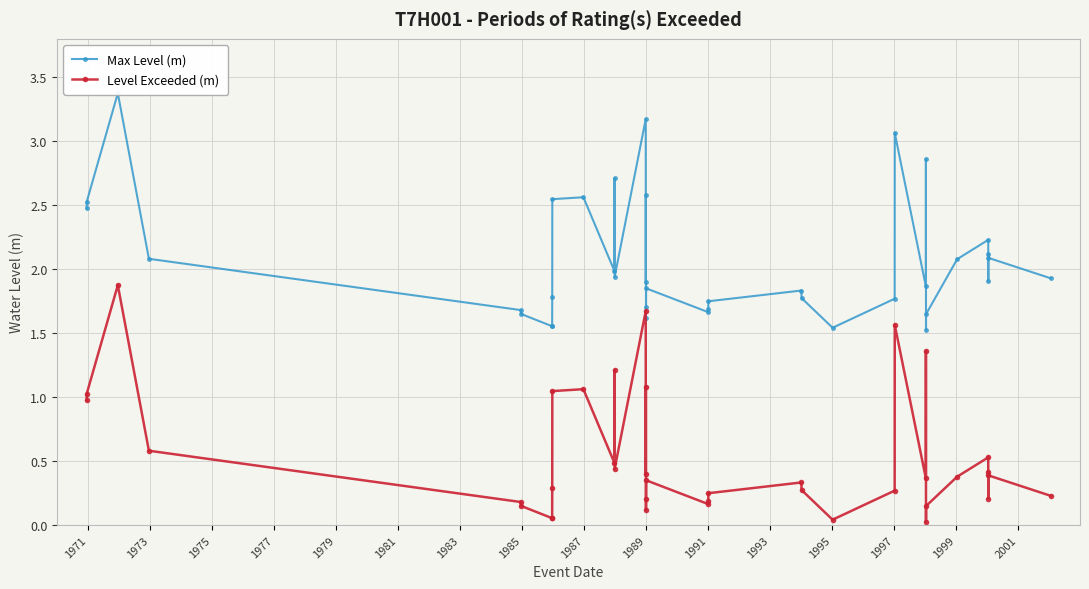

What is the maximum value shown in the chart?

3.4